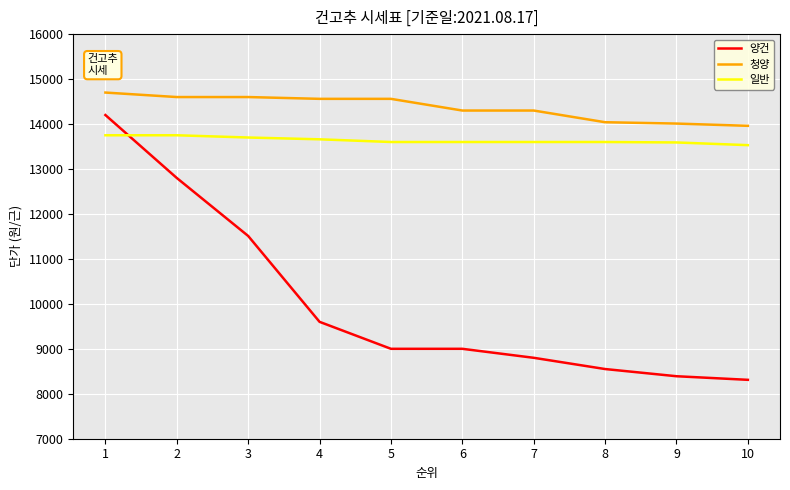

What are all the series names shown in the legend?

양건, 청양, 일반